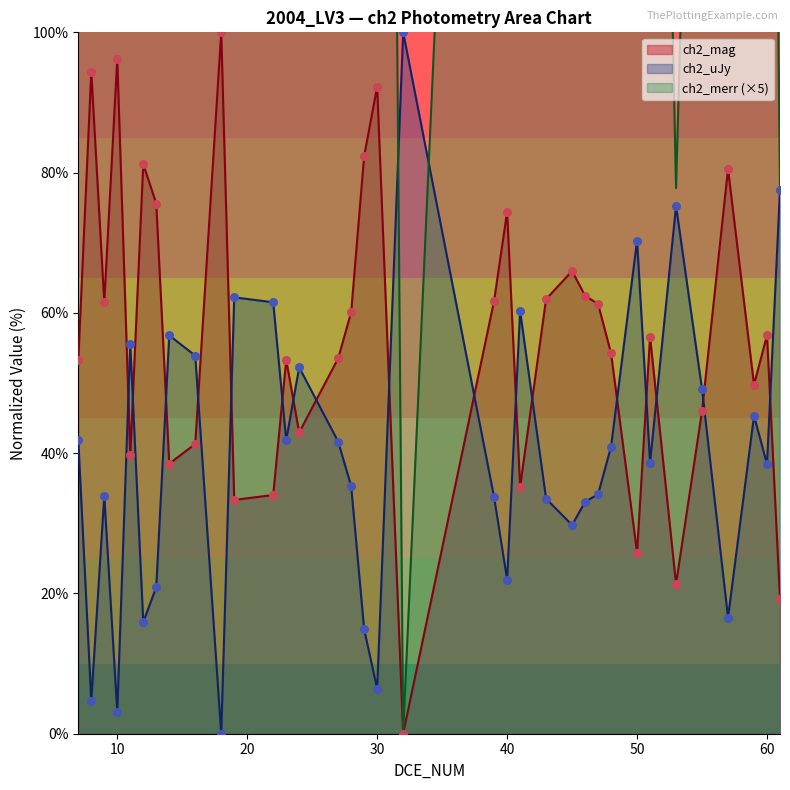

Which series reaches the maximum Y coordinate?

ch2_merr